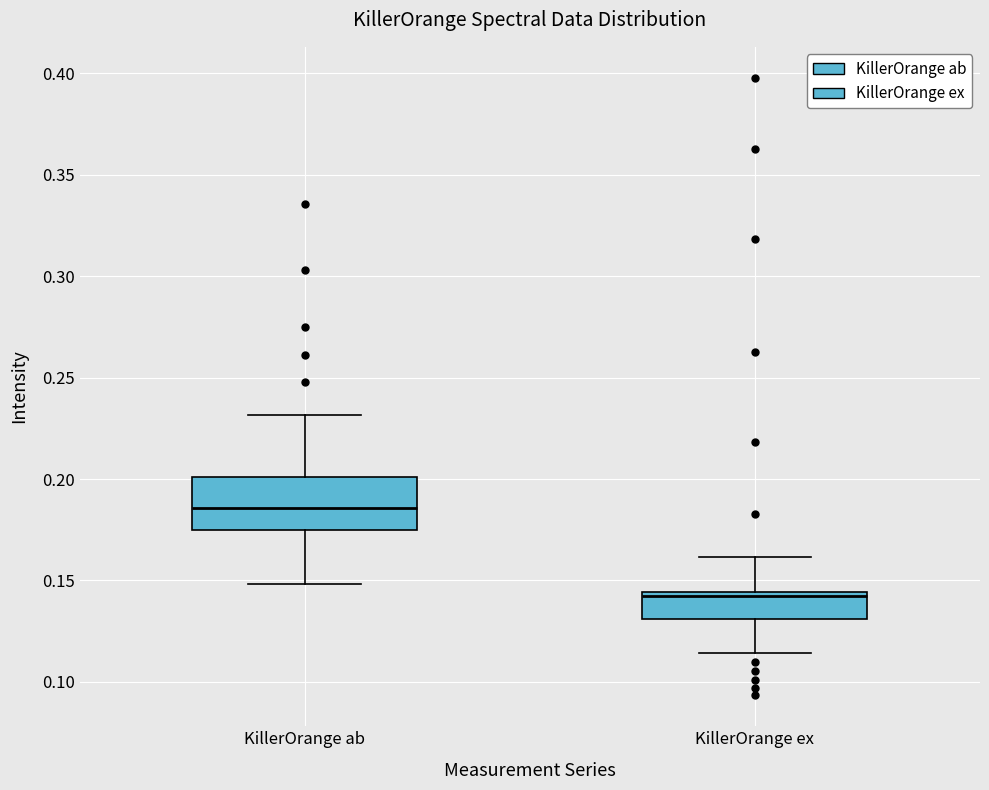

Where is the upper edge of the box for KillerOrange ab on the y-axis? The values are not printed on the chart, so give them approximately, as read against the axis.

0.200